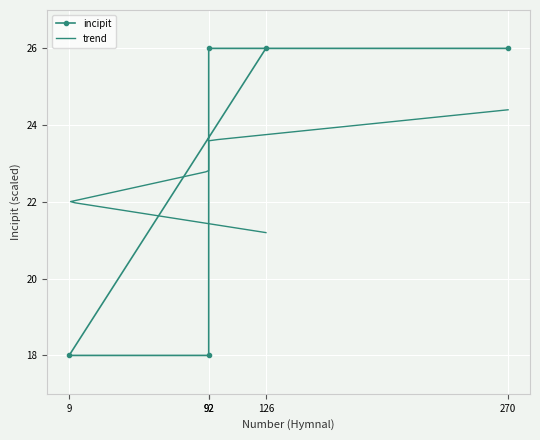

At which category does the chart reach its minimum across all series?

92